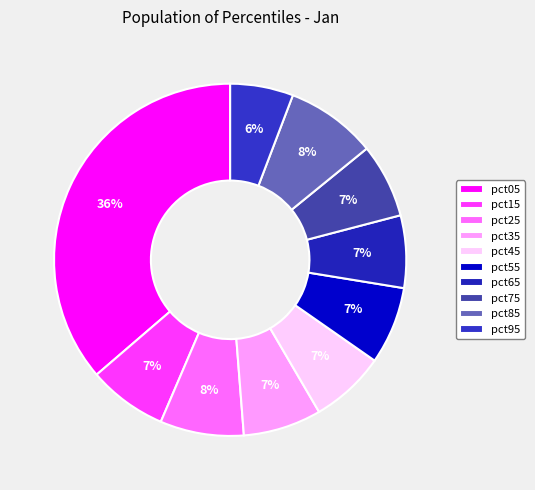

True or false: pct95 accounts for 6% of the total.

True